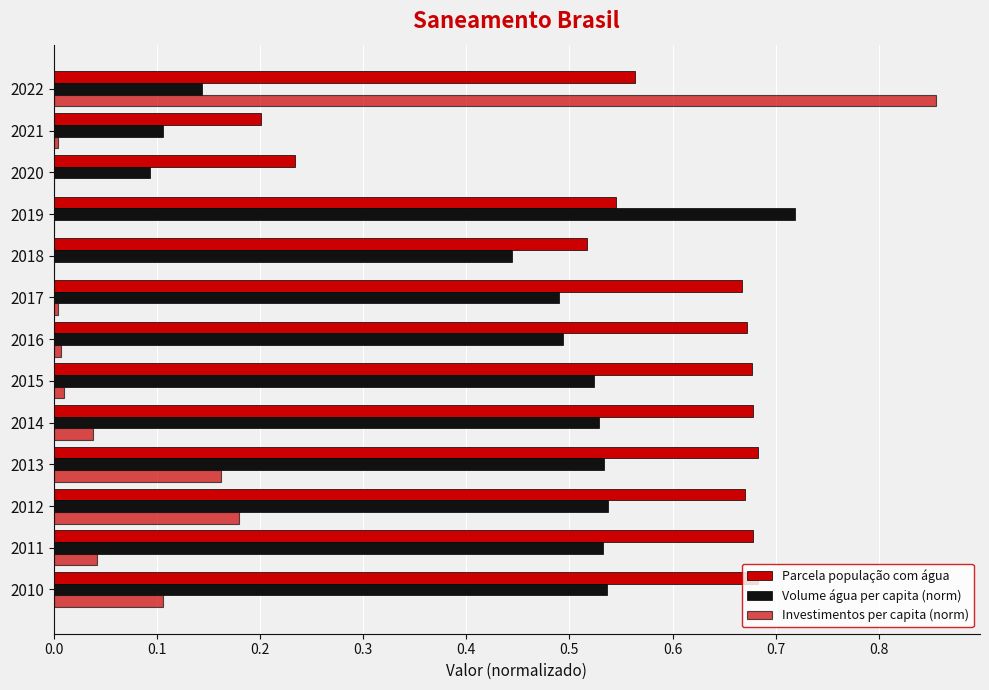

How many categories are shown in the chart?

13